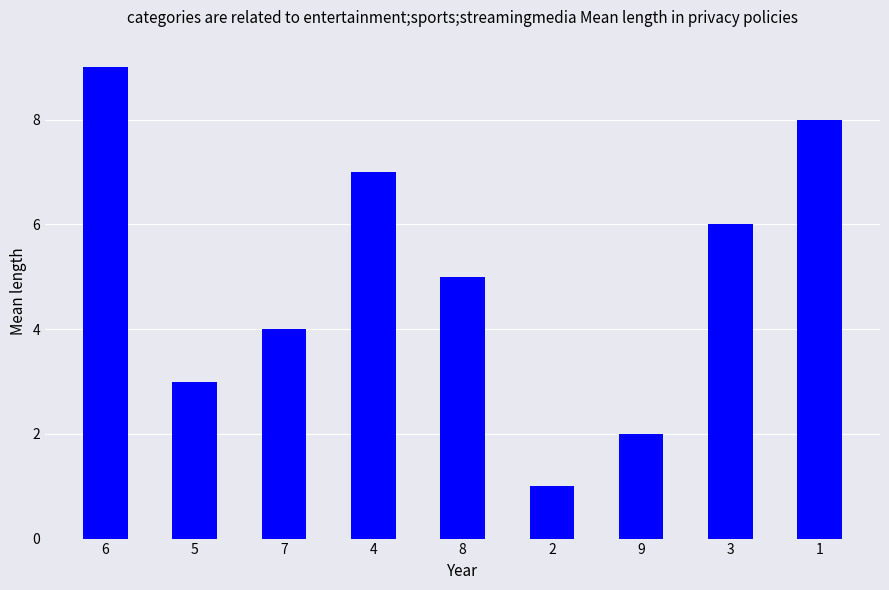

What is the label of the 4th bar from the left?

4